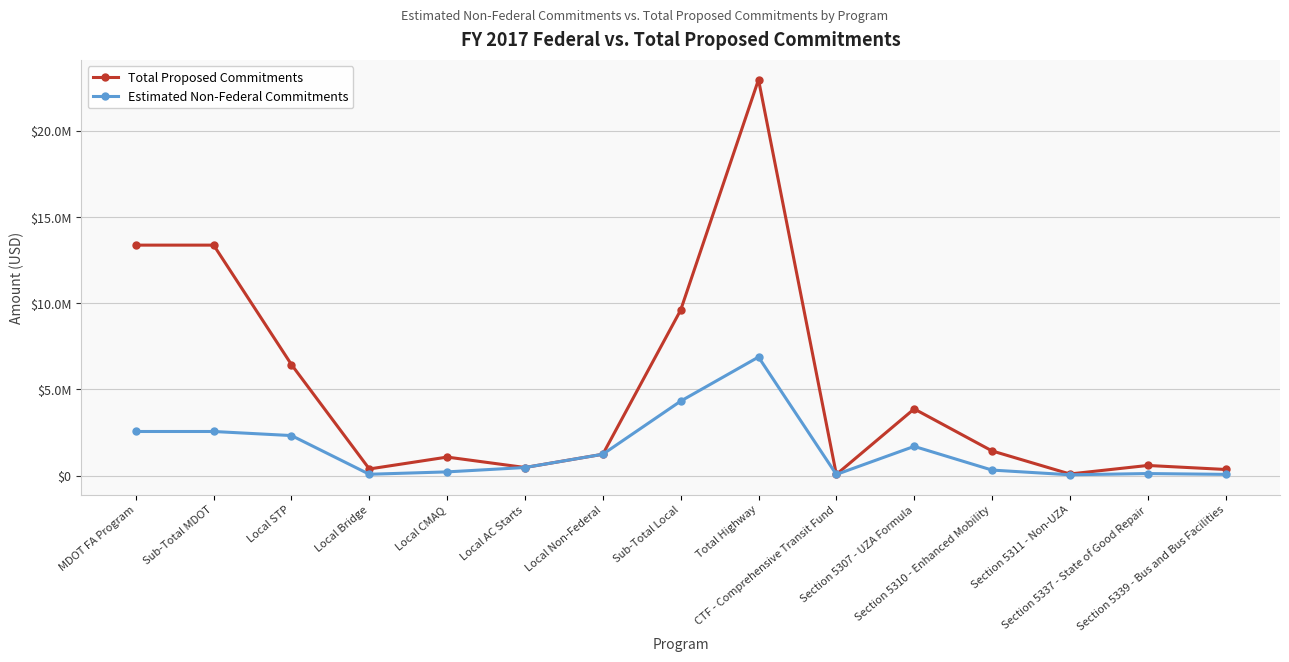

Rank the series at Total Highway from highest to lowest value.

Total Proposed Commitments, Estimated Non-Federal Commitments